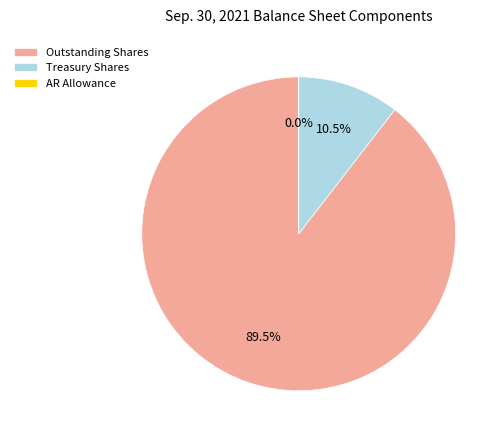

Which category accounts for the majority?

Outstanding Shares